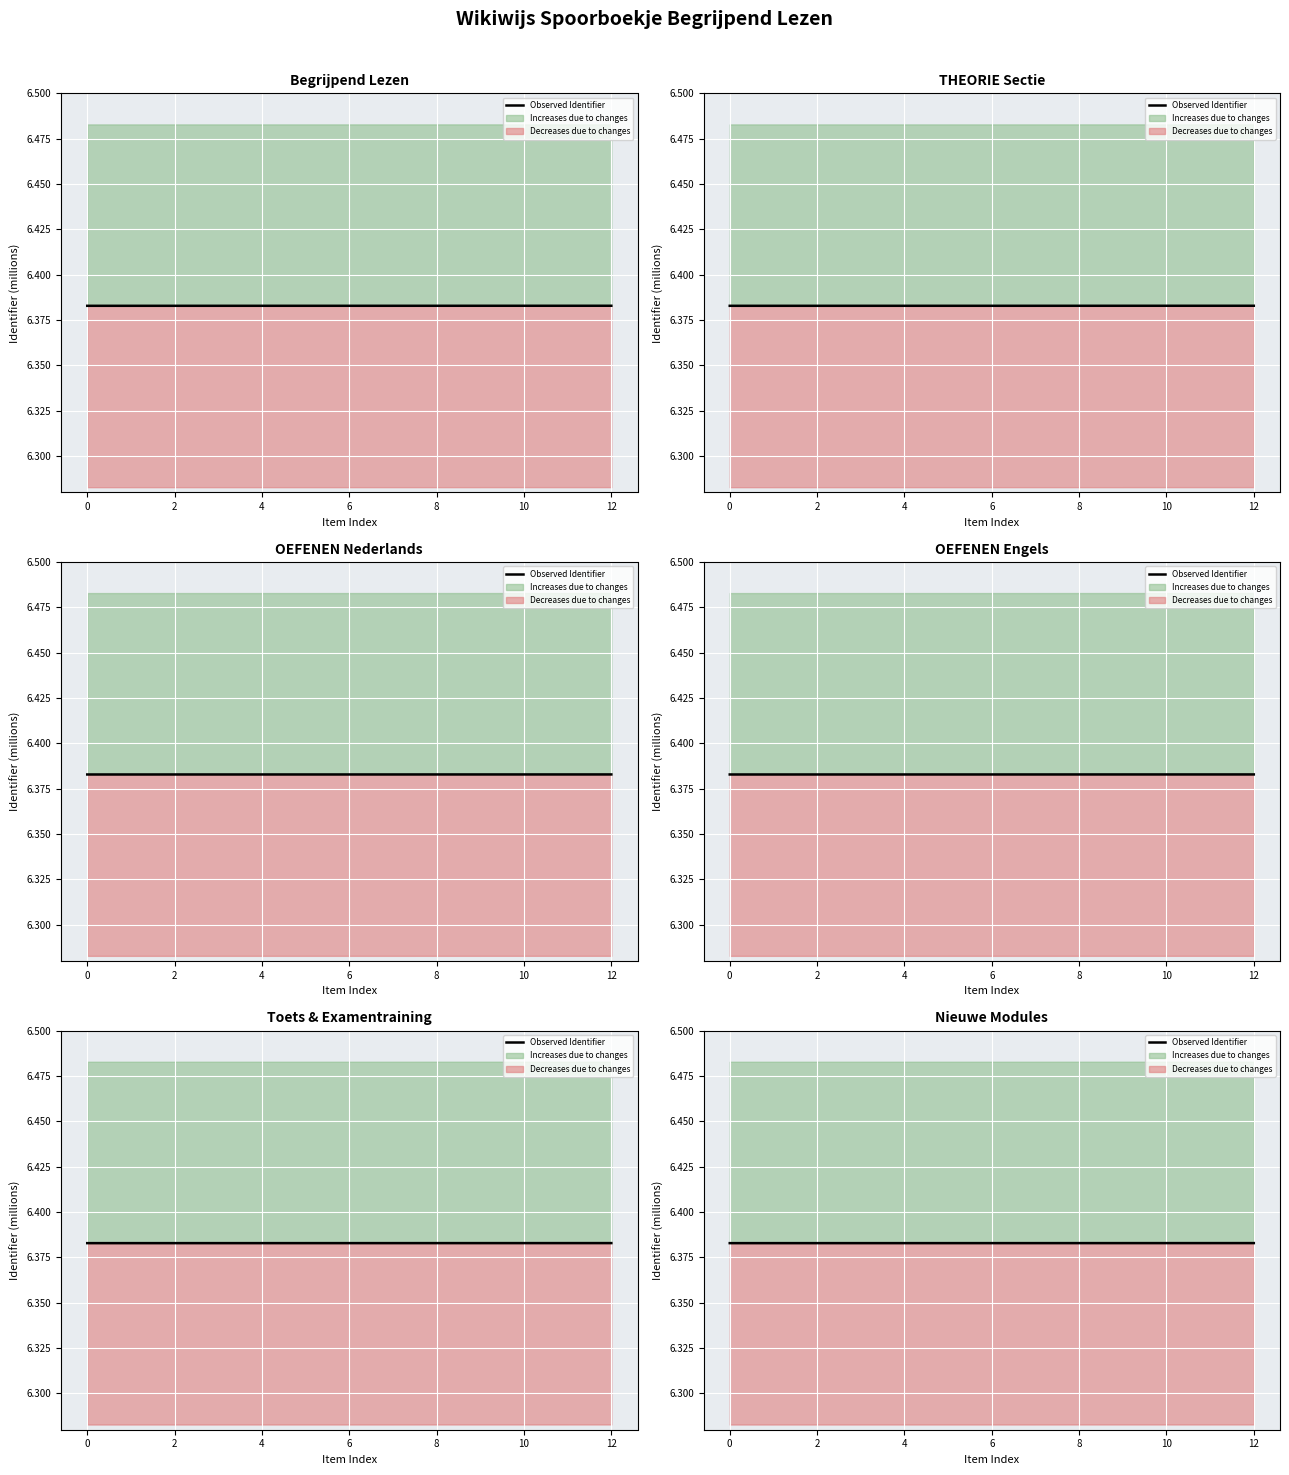

The value at 6 is 6.4. True or false?

True